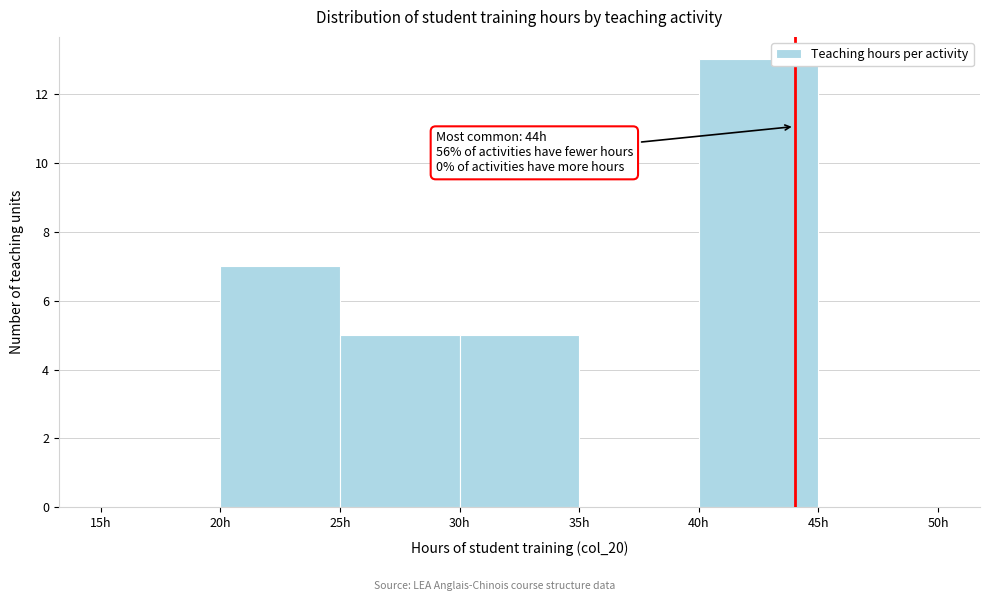

Over which range of the x-axis is the bar tallest?

40 to 45